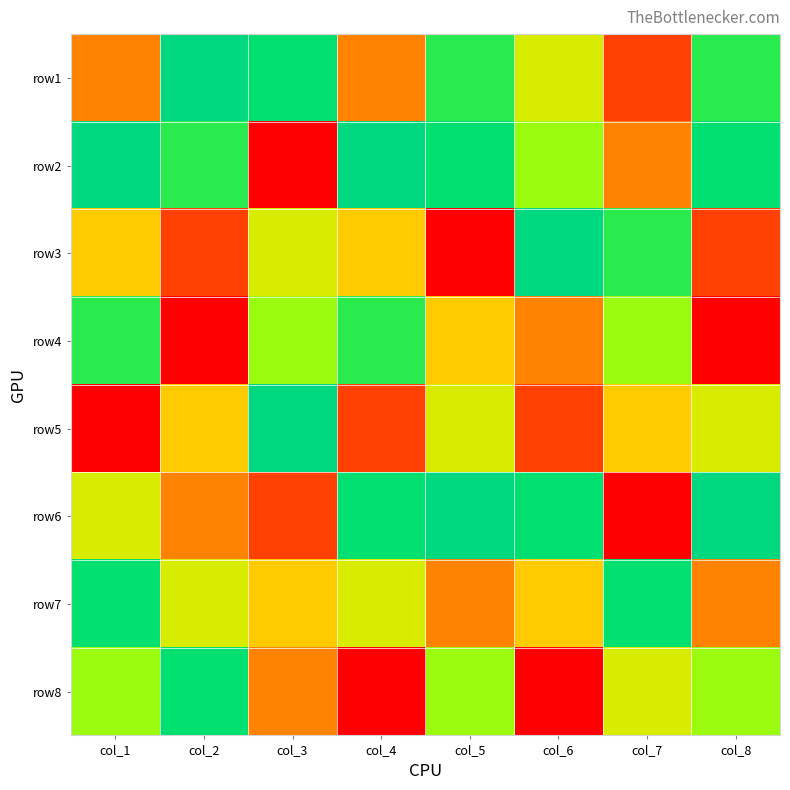

Reading right to left, what are all the values shown in this chart?

row1: col_8=7	col_7=2	col_6=5	col_5=7	col_4=3	col_3=8	col_2=9	col_1=3
row2: col_8=8	col_7=3	col_6=6	col_5=8	col_4=9	col_3=1	col_2=7	col_1=9
row3: col_8=2	col_7=7	col_6=9	col_5=1	col_4=4	col_3=5	col_2=2	col_1=4
row4: col_8=1	col_7=6	col_6=3	col_5=4	col_4=7	col_3=6	col_2=1	col_1=7
row5: col_8=5	col_7=4	col_6=2	col_5=5	col_4=2	col_3=9	col_2=4	col_1=1
row6: col_8=9	col_7=1	col_6=8	col_5=9	col_4=8	col_3=2	col_2=3	col_1=5
row7: col_8=3	col_7=8	col_6=4	col_5=3	col_4=5	col_3=4	col_2=5	col_1=8
row8: col_8=6	col_7=5	col_6=1	col_5=6	col_4=1	col_3=3	col_2=8	col_1=6